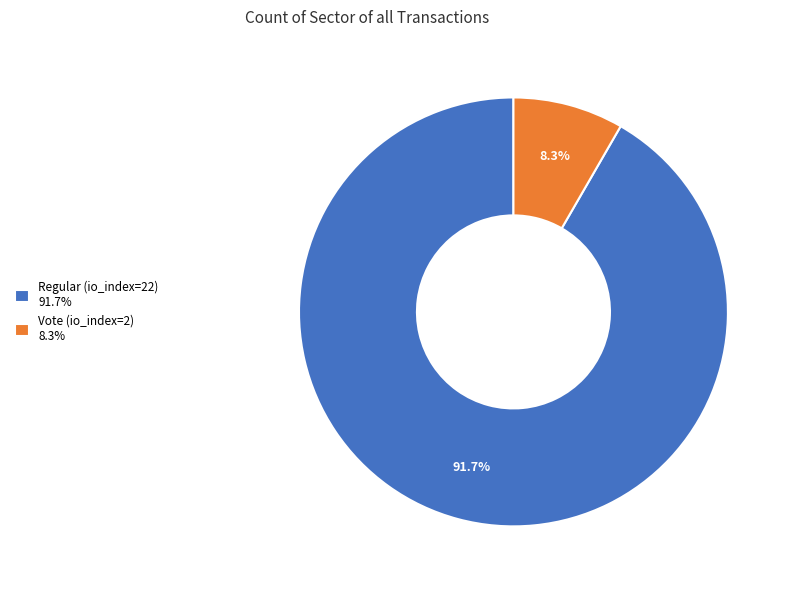

Which slice represents more than half of the pie?

Regular (io_index=22)